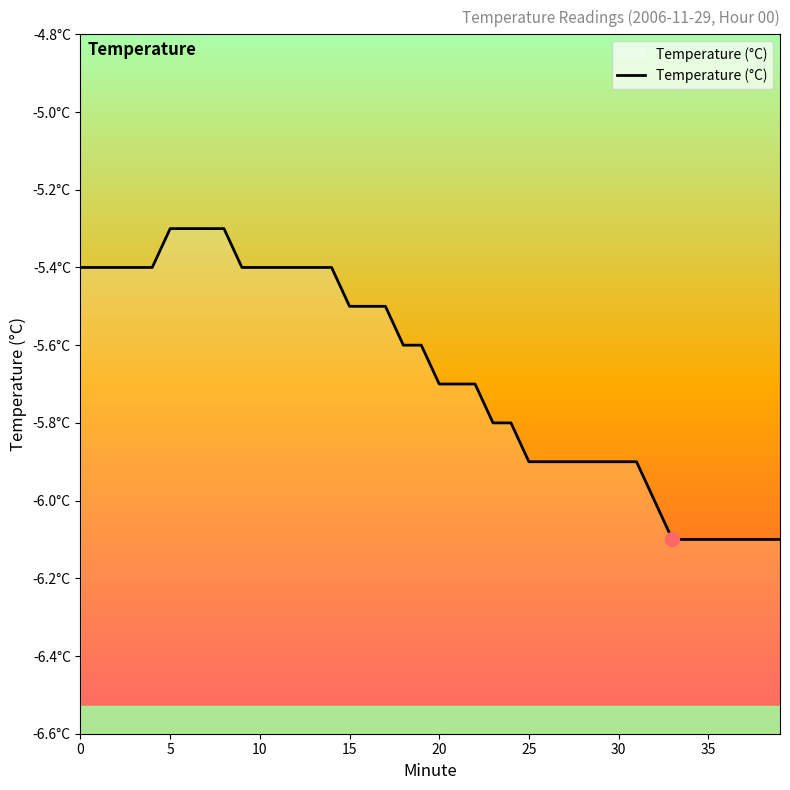

Which label corresponds to the smallest value in the chart?

33